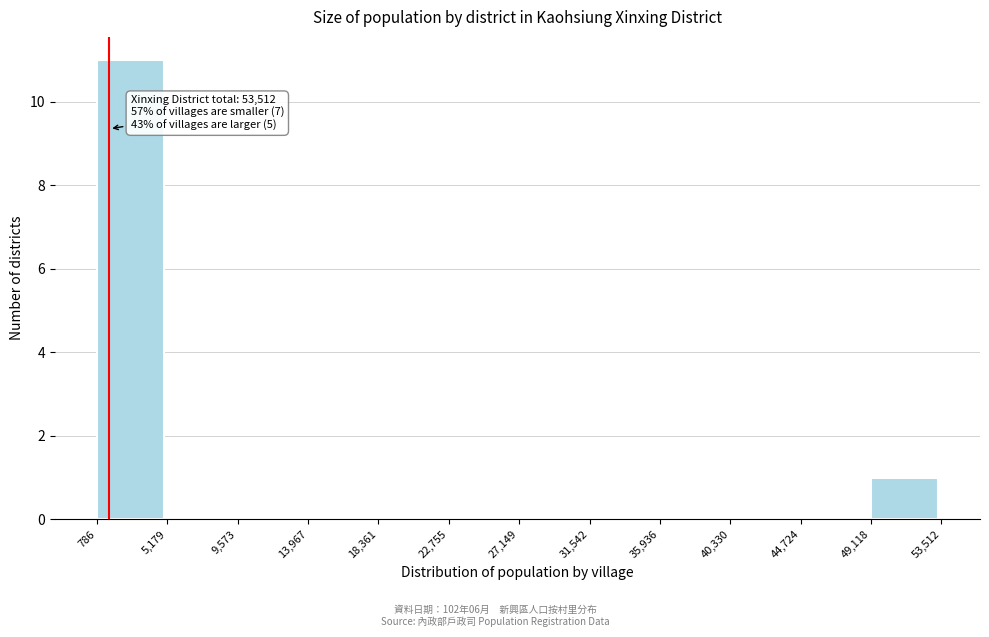

Over which range of the x-axis is the bar tallest?

786 to 5,179